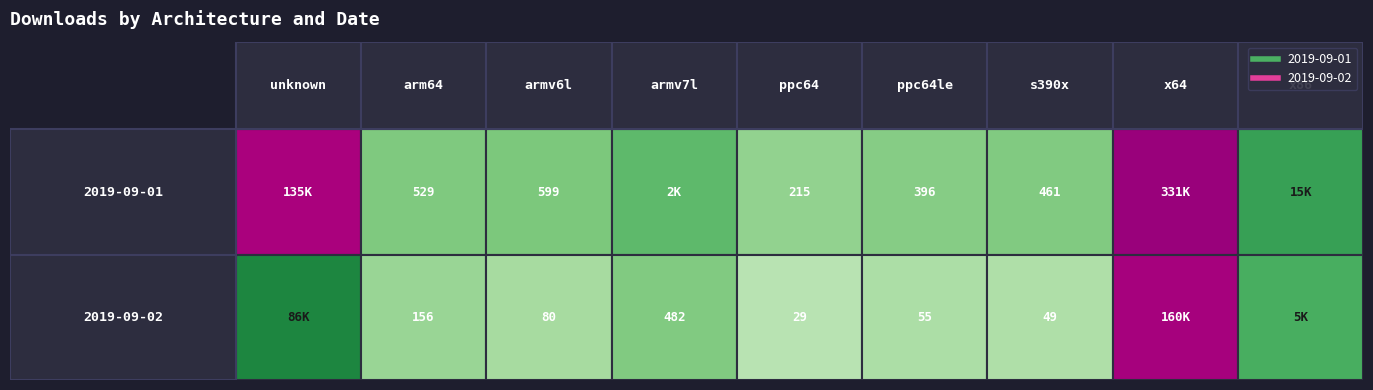

Is it true that 2019-09-01 equals 797 at armv6l?

False